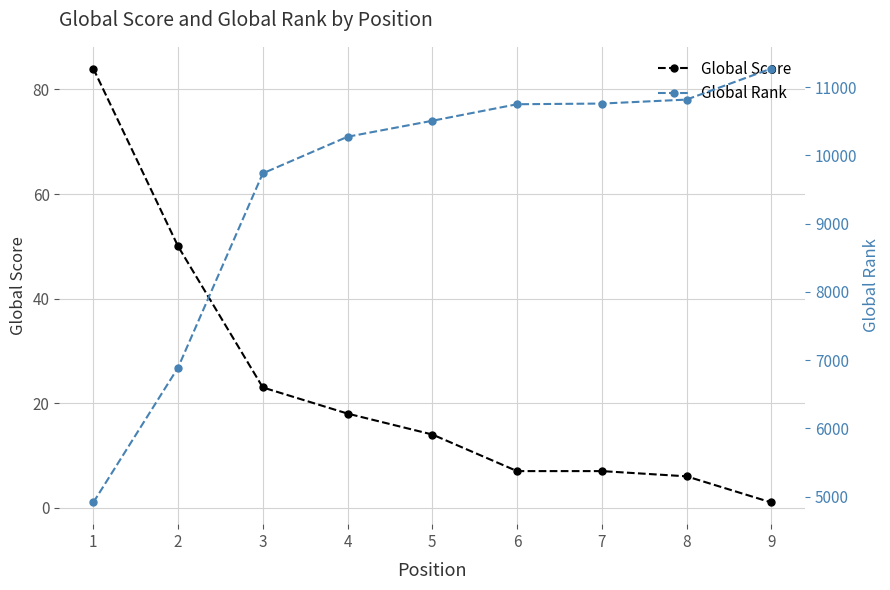

Reading left to right, transcribe all the data shown in this chart.

Global Score: 1=84	2=50	3=23	4=18	5=14	6=7	7=7	8=6	9=1
Global Rank: 1=4916	2=6891	3=9736	4=10272	5=10506	6=10748	7=10758	8=10816	9=11271